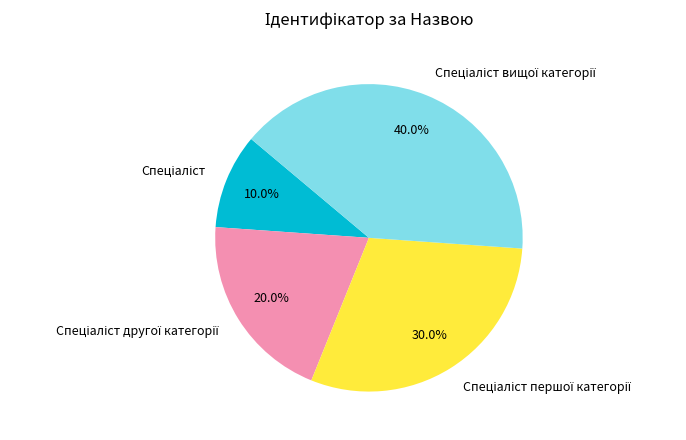

Is there any slice that represents more than half of the pie?

No